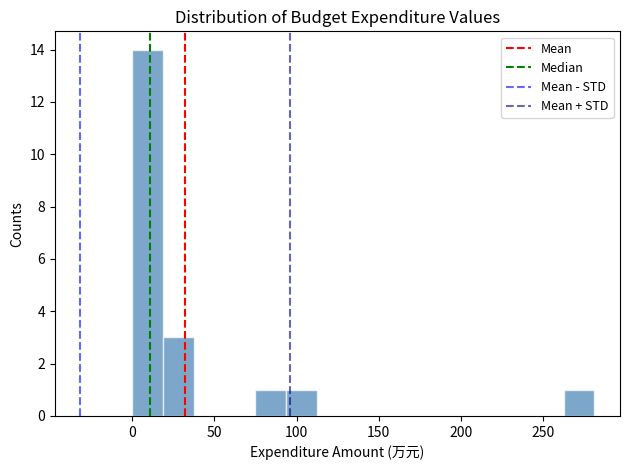

Read against the x-axis, roughly where is the centre of the tallest bar?

10